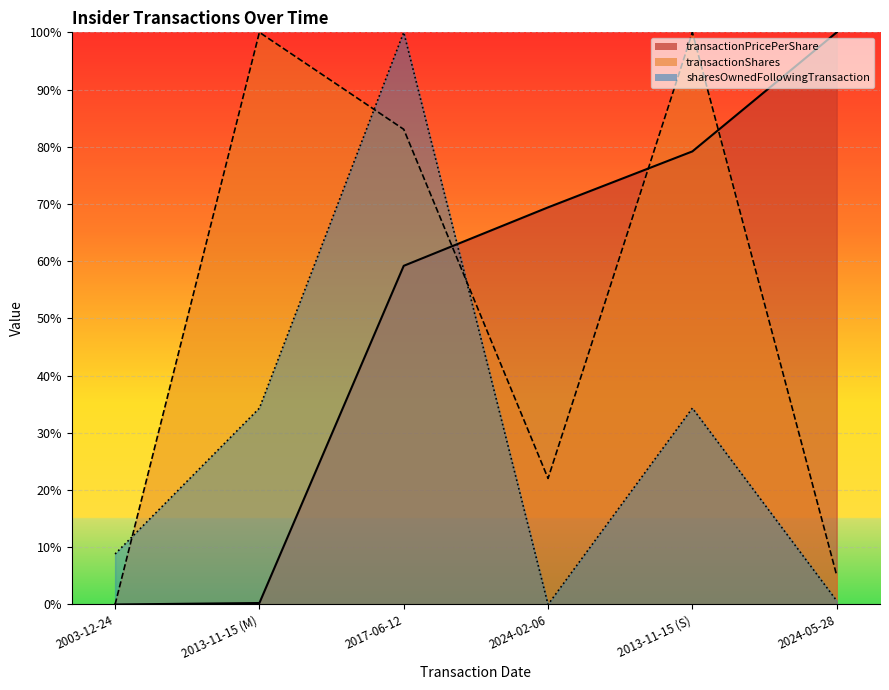

True or false: transactionShares has more than 0 points higher than both neighbors.

True